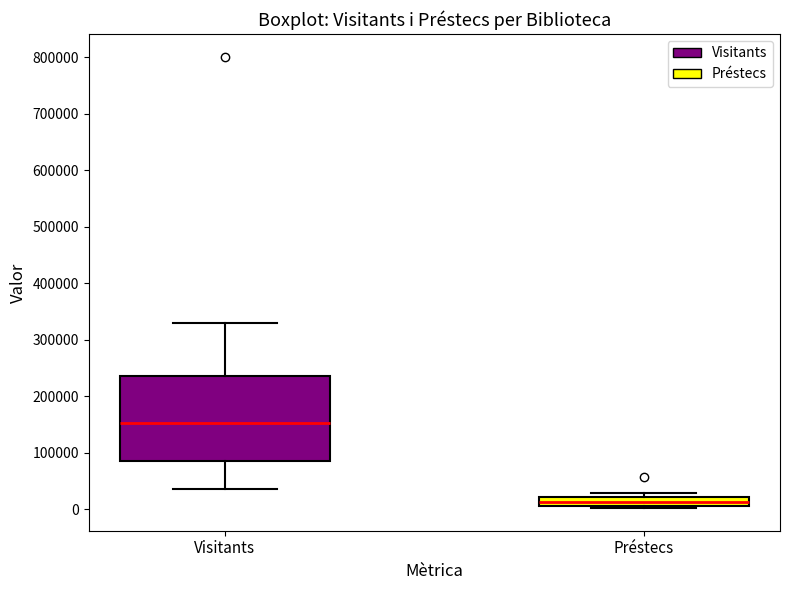

Which box is the tallest, from its lower edge to its upper edge?

Visitants